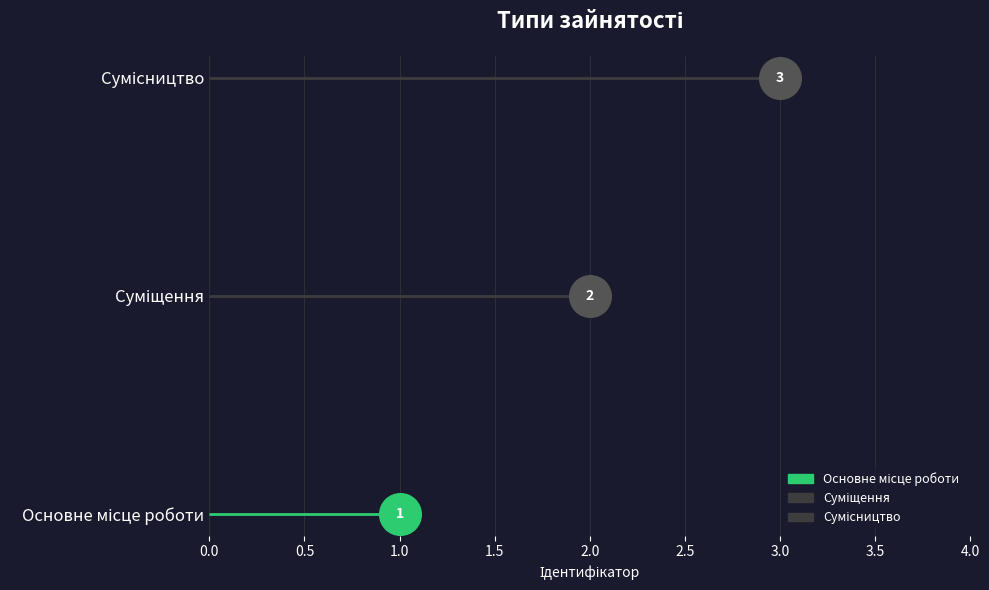

Between Основне місце роботи and Суміщення, which is larger?

Суміщення